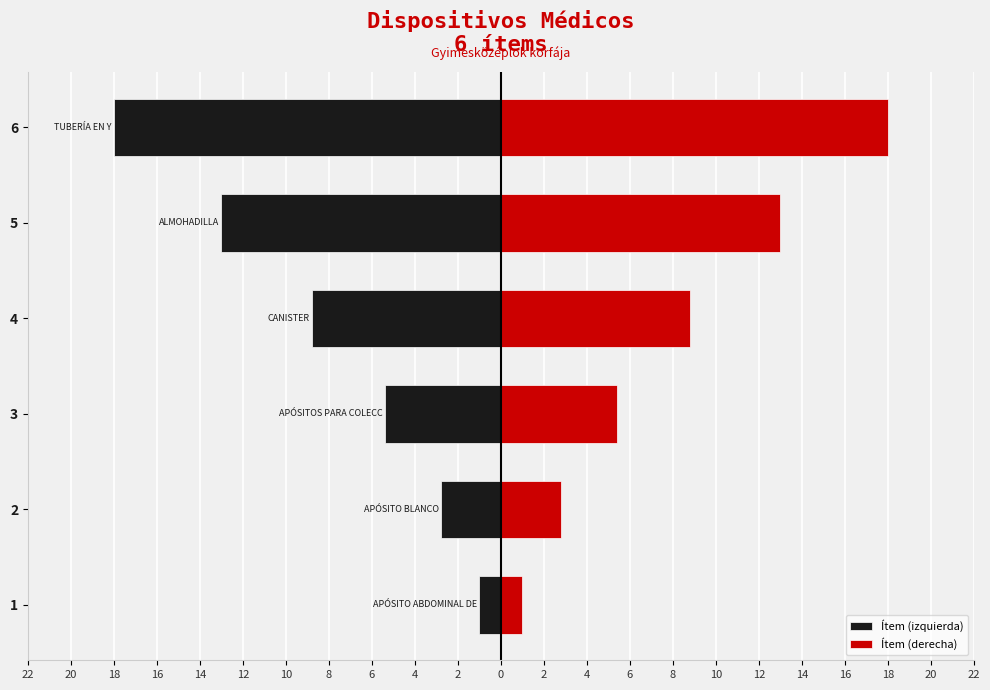

Between 3 and 6, which is larger?

3